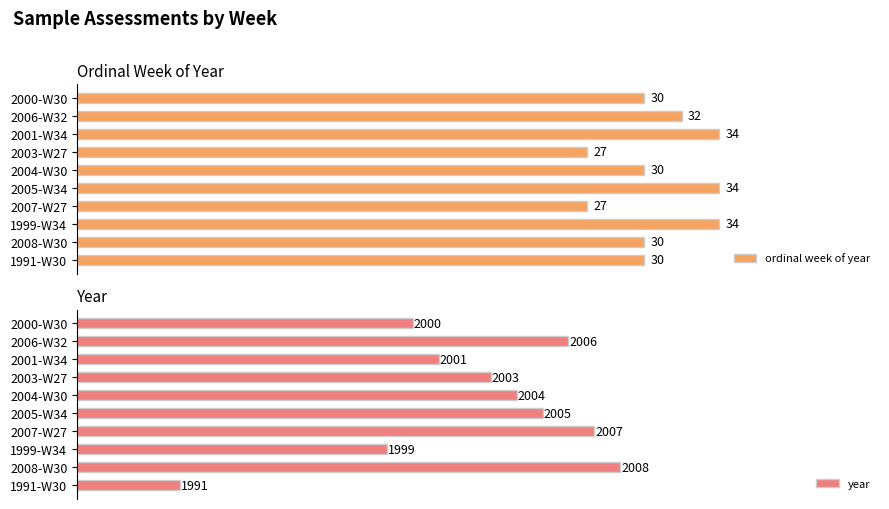

What is the difference between the maximum and minimum values in the year series?

17